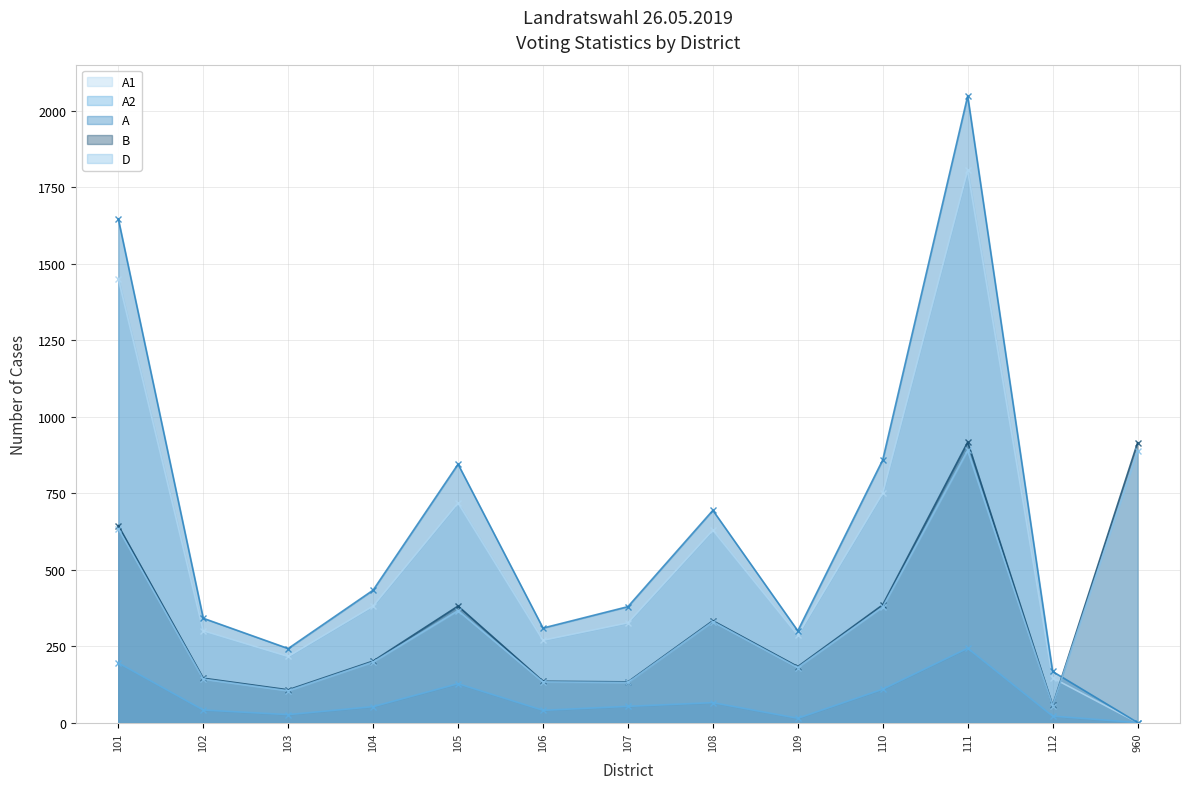

How many categories are shown in the chart?

13